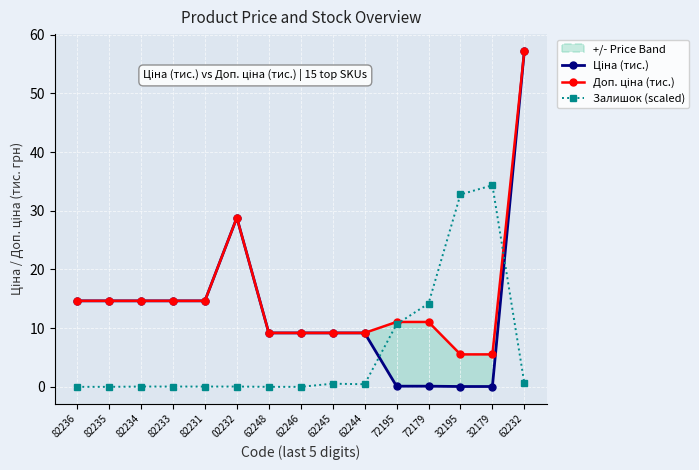

What is the difference between the Доп. ціна (тис.) values at 62232 and 72195?

46.2